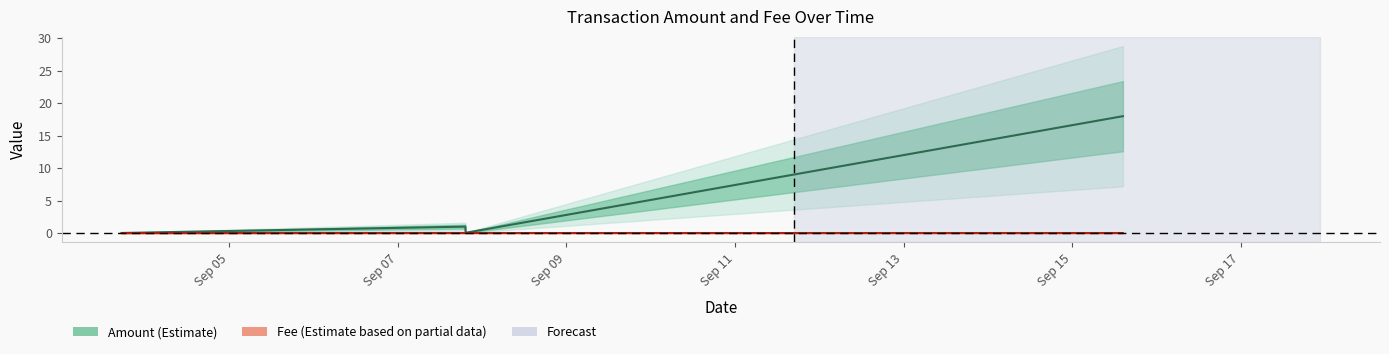

True or false: Fee has more than 0 interior local peaks.

False